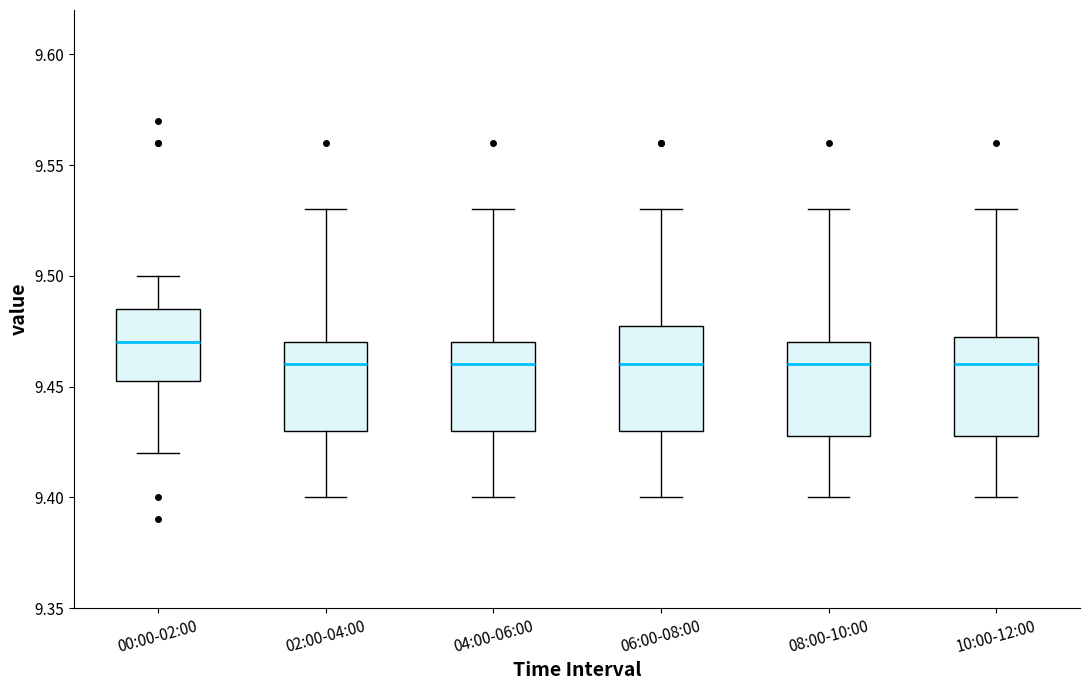

Where does the lower whisker of the box for 00:00-02:00 end on the y-axis? The values are not printed on the chart, so give them approximately, as read against the axis.

9.420